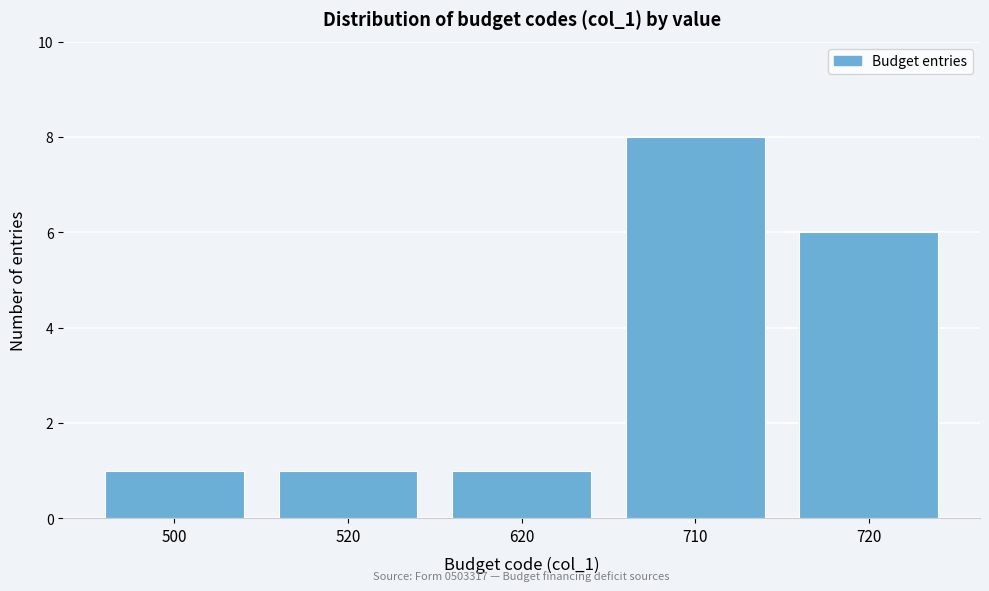

Reading left to right, what are all the values shown in this chart?

1	1	1	8	6